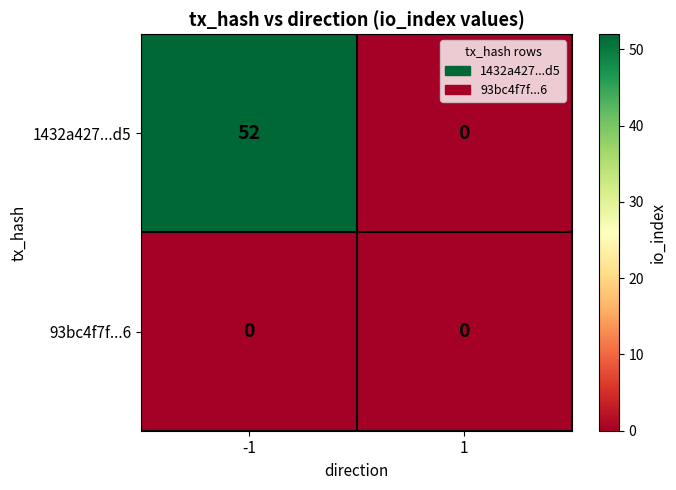

At how many categories does at least one series exceed 11?

1